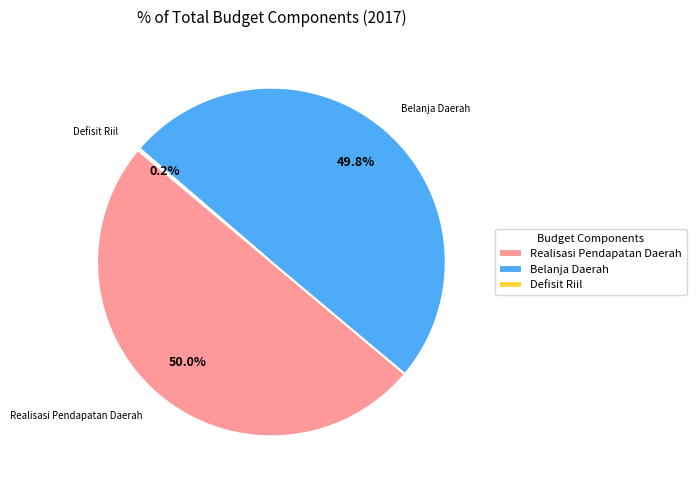

Is the sum of Belanja Daerah and Realisasi Pendapatan Daerah greater than half?

Yes